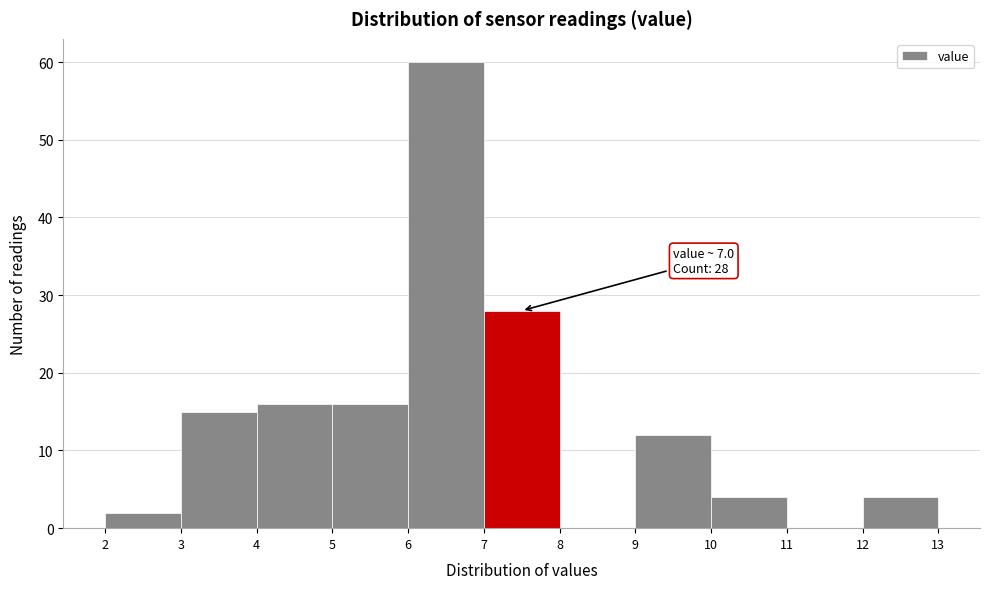

Over which range of the x-axis is the bar tallest?

6 to 7